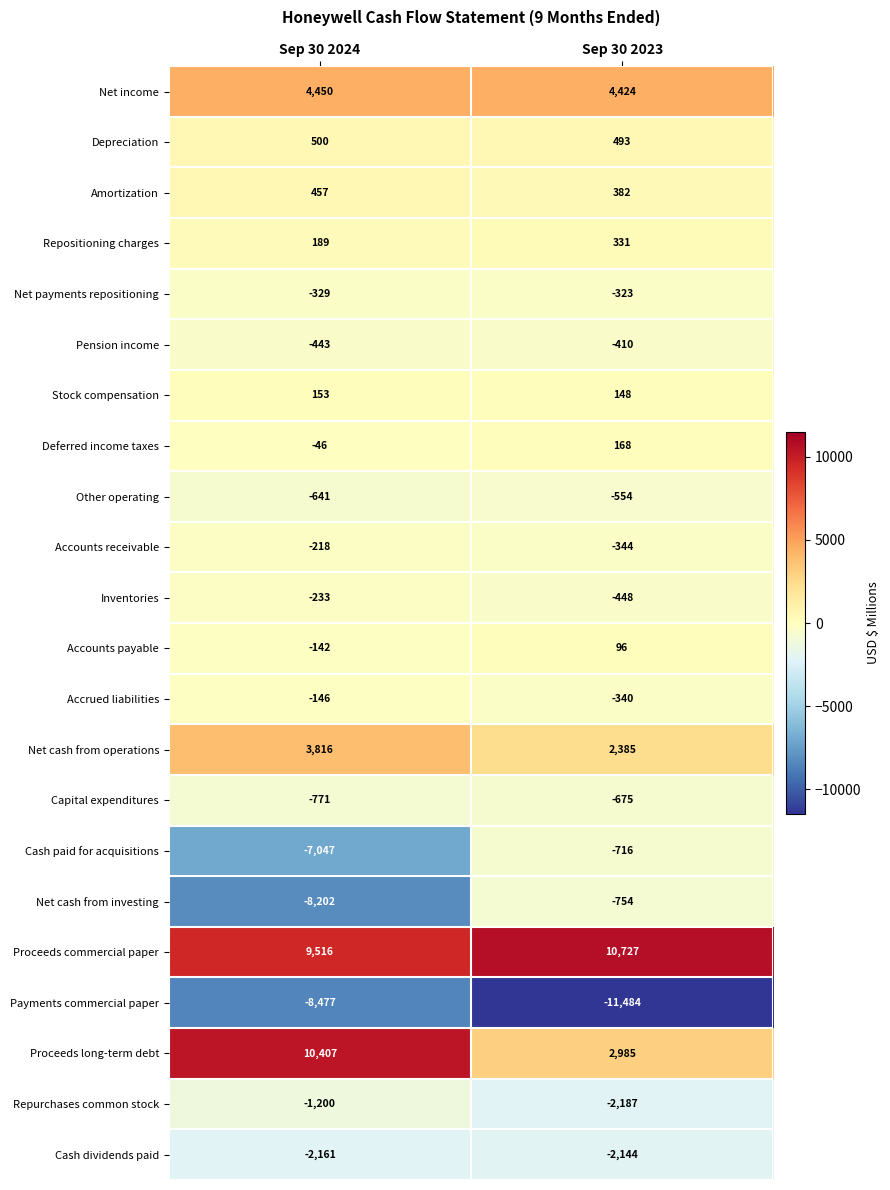

Which category has the lowest value in the Accounts payable series?

Sep 30 2024